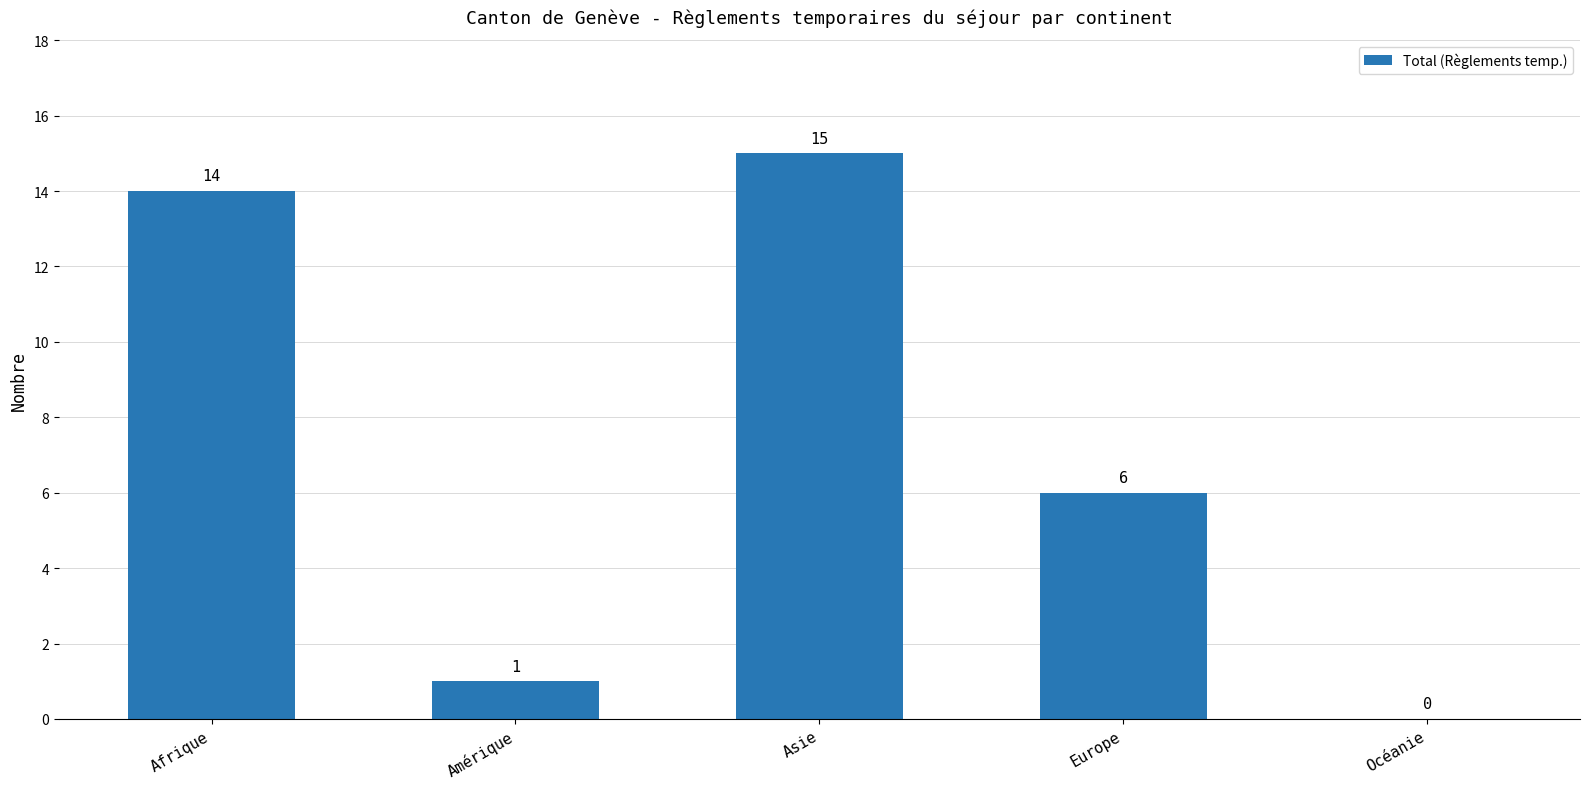

How many series are shown in this chart?

1